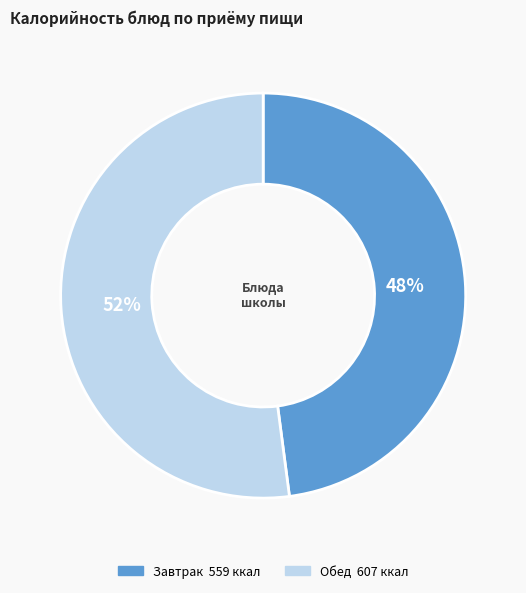

Count the number of slices in the pie.

2